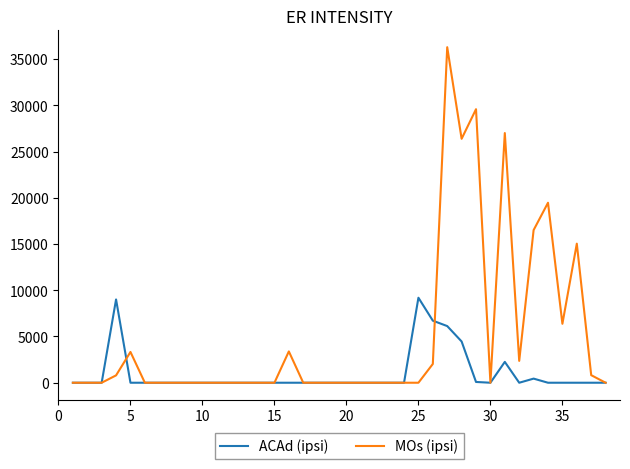

Which series has the largest range (max minus min)?

MOs (ipsi)